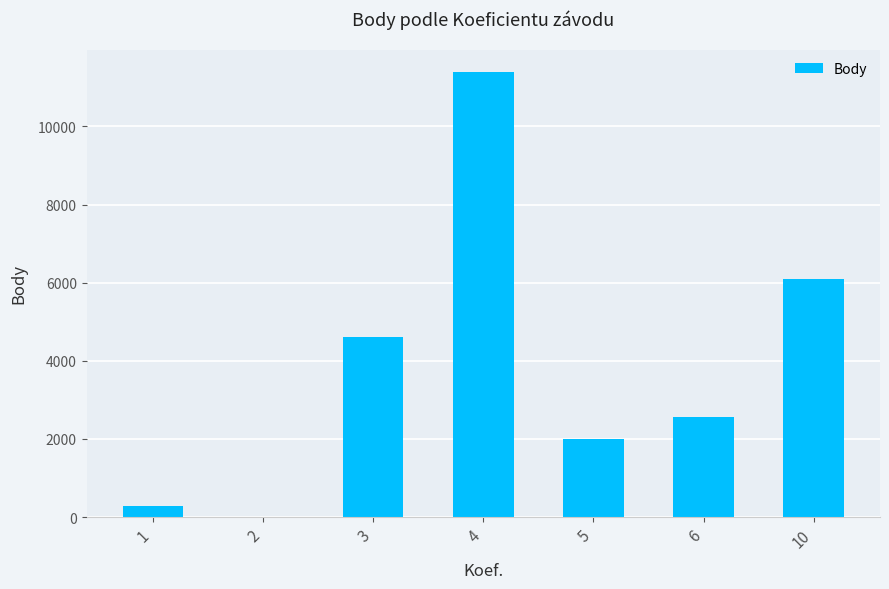

Which has a higher value, 5 or 1?

5